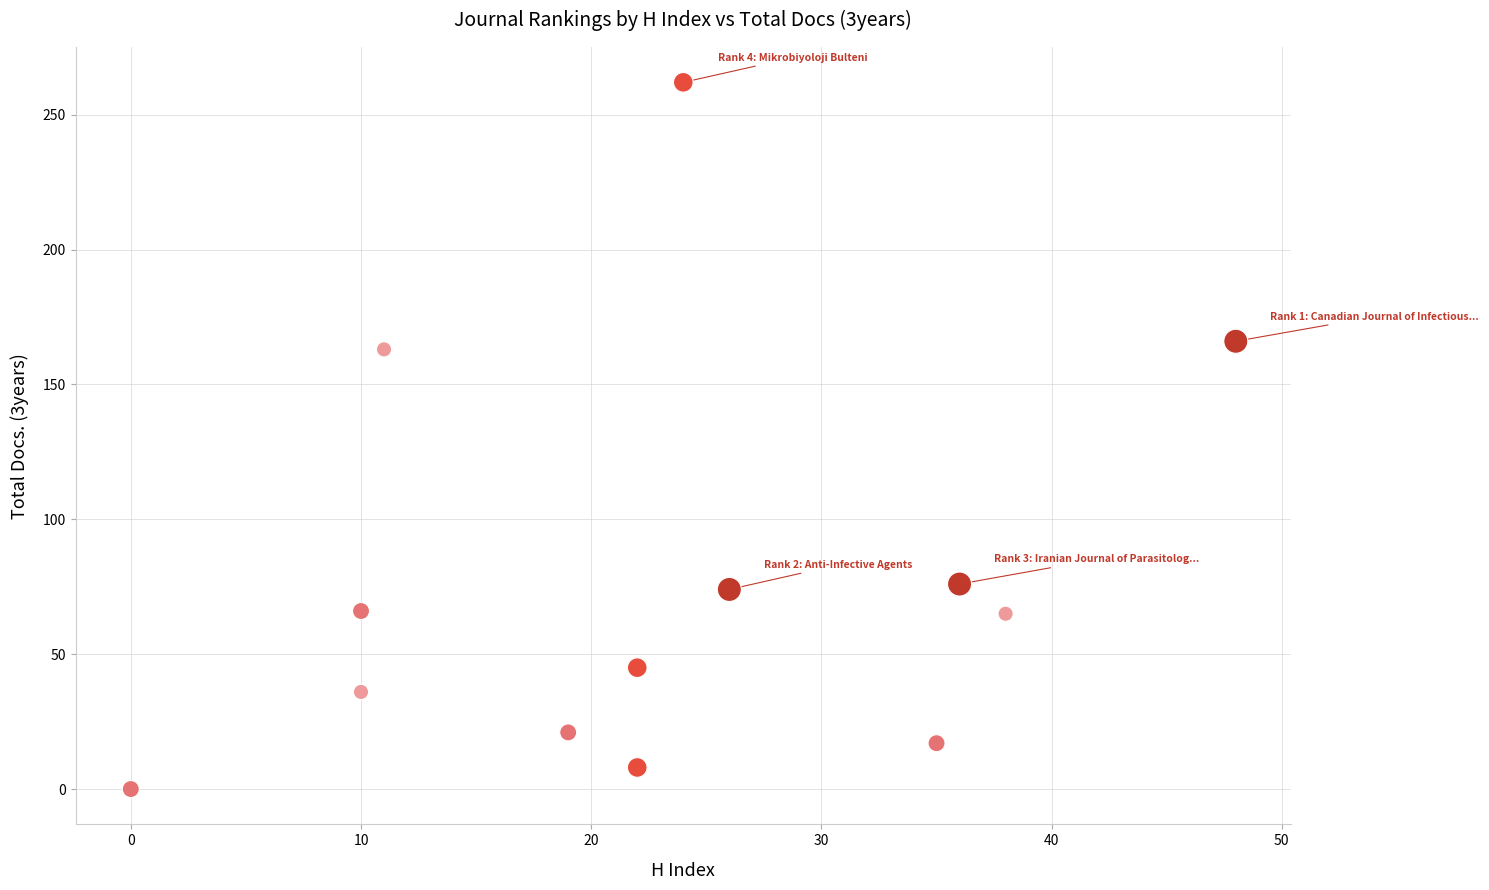

What Y value in the scatter plot is closest to 131?

163